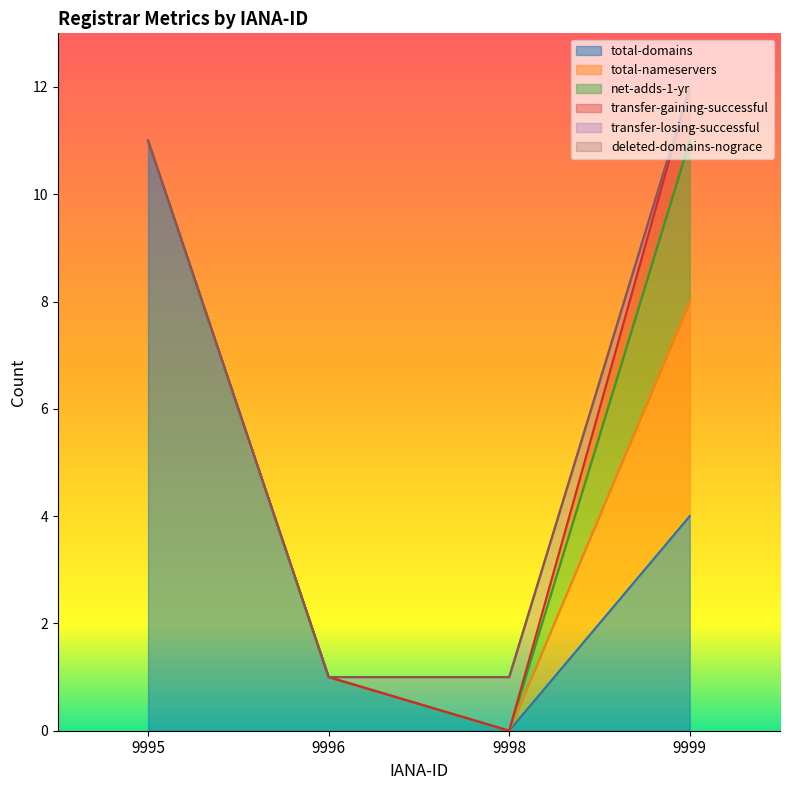

At which label does total-domains reach its peak?

9995